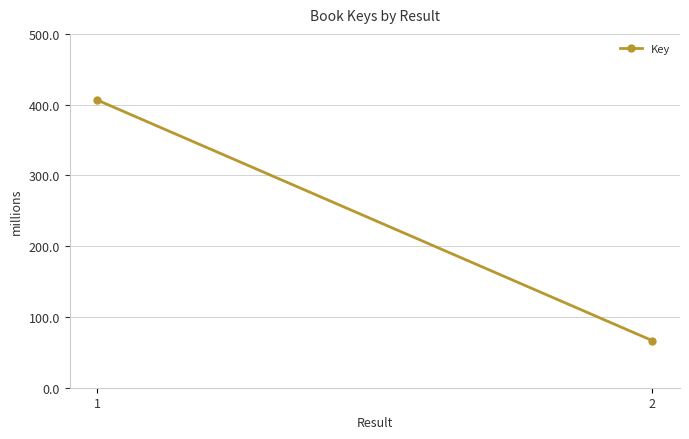

The value at 1 is 406422979. True or false?

True